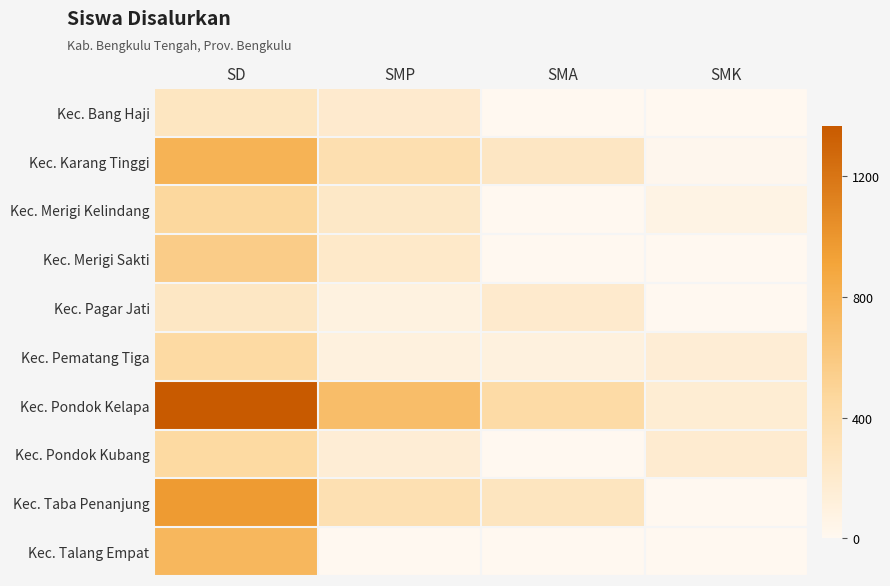

Reading left to right, extract all data points from this chart.

Kec. Bang Haji: SD=266	SMP=196	SMA=0	SMK=0
Kec. Karang Tinggi: SD=786	SMP=360	SMA=253	SMK=18
Kec. Merigi Kelindang: SD=461	SMP=230	SMA=0	SMK=65
Kec. Merigi Sakti: SD=564	SMP=223	SMA=0	SMK=0
Kec. Pagar Jati: SD=250	SMP=86	SMA=200	SMK=0
Kec. Pematang Tiga: SD=438	SMP=105	SMA=104	SMK=153
Kec. Pondok Kelapa: SD=1368	SMP=700	SMA=419	SMK=165
Kec. Pondok Kubang: SD=442	SMP=150	SMA=3	SMK=183
Kec. Taba Penanjung: SD=970	SMP=351	SMA=281	SMK=0
Kec. Talang Empat: SD=751	SMP=0	SMA=0	SMK=0